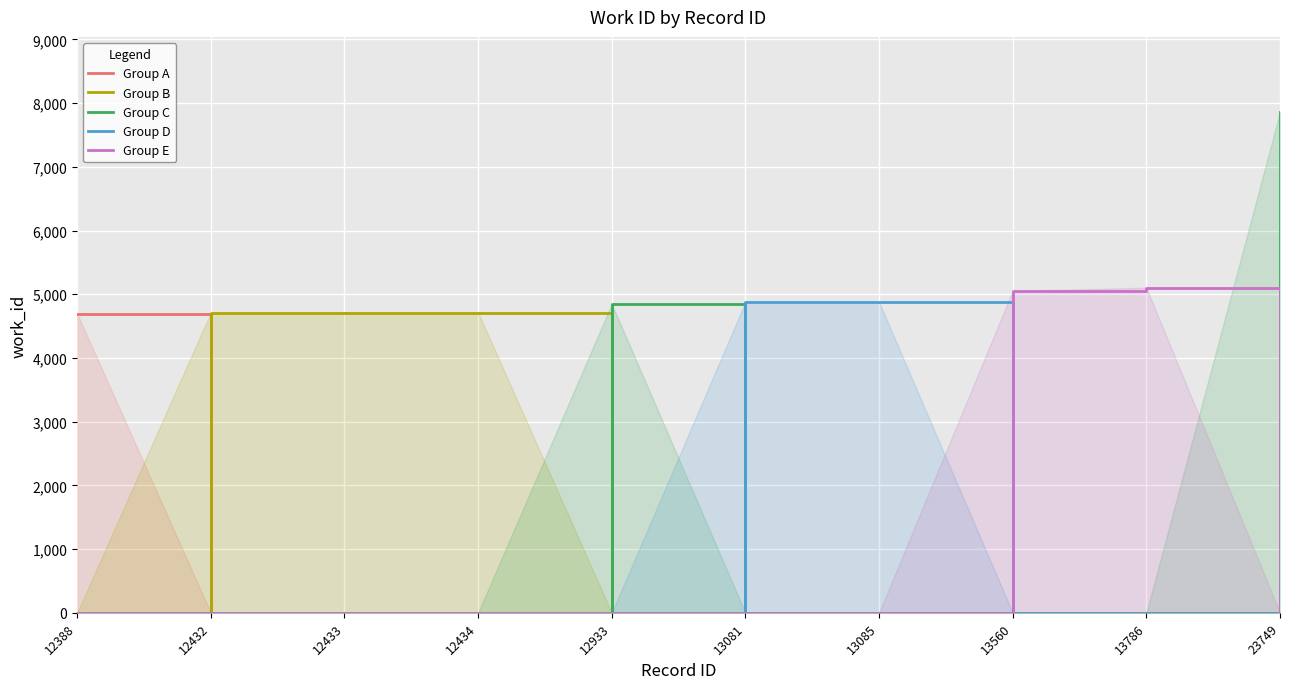

What is the average value of the Group B series?

1414